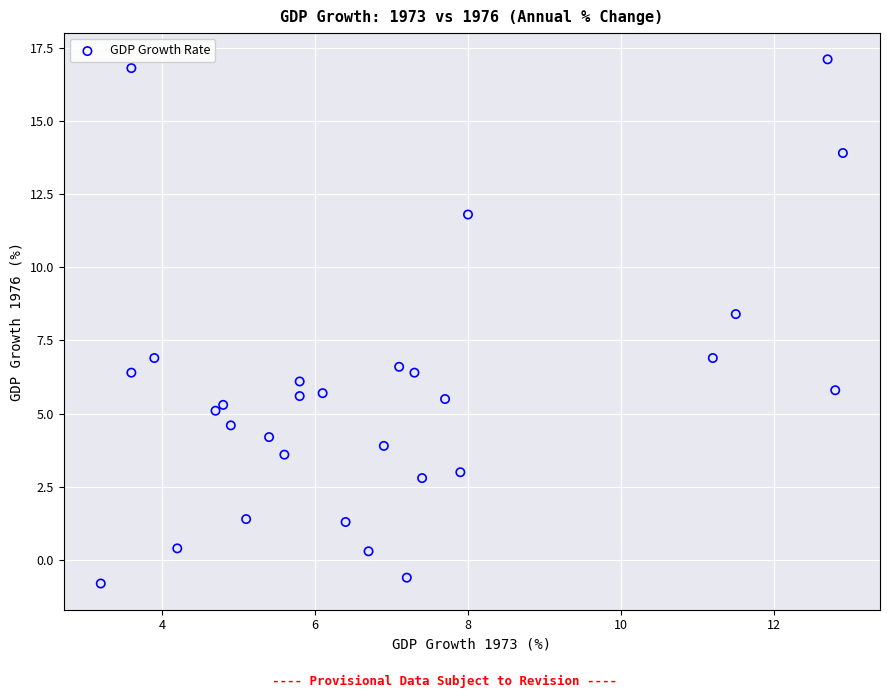

What is the range of Y values (max minus min)?

17.9